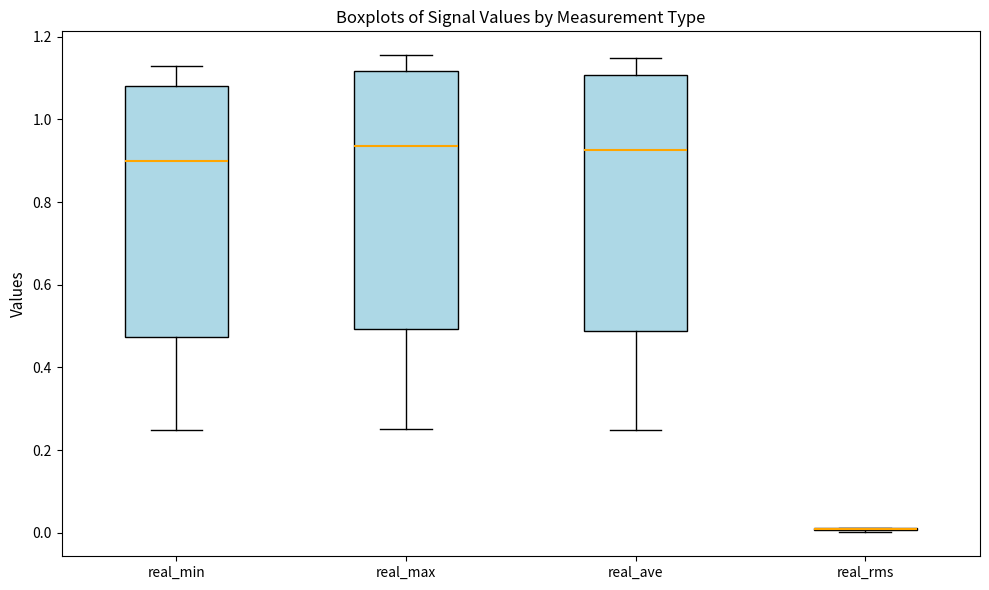

Reading left to right, transcribe this box plot: for each box, give where its median line is, the range the box spans, and where its two whiskers end, as read against the y-axis. The values are not printed on the chart, so give them approximately, as read against the axis.

real_min: median 0.90, box 0.48 to 1.08, whiskers 0.24 to 1.14
real_max: median 0.94, box 0.50 to 1.12, whiskers 0.24 to 1.16
real_ave: median 0.92, box 0.48 to 1.10, whiskers 0.24 to 1.14
real_rms: box collapsed to a line at 0.00, whiskers 0.00 to 0.02